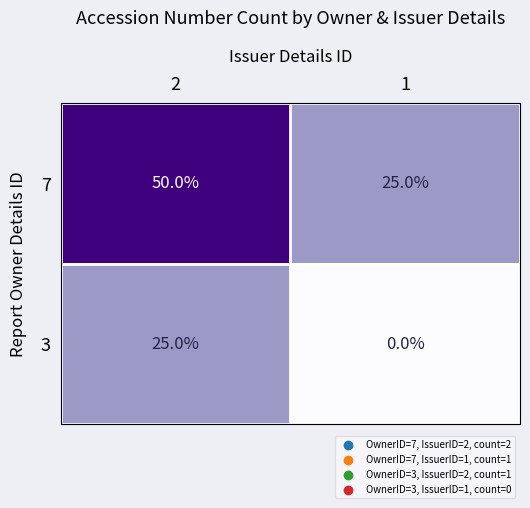

What is the sum of all 7 values?

75